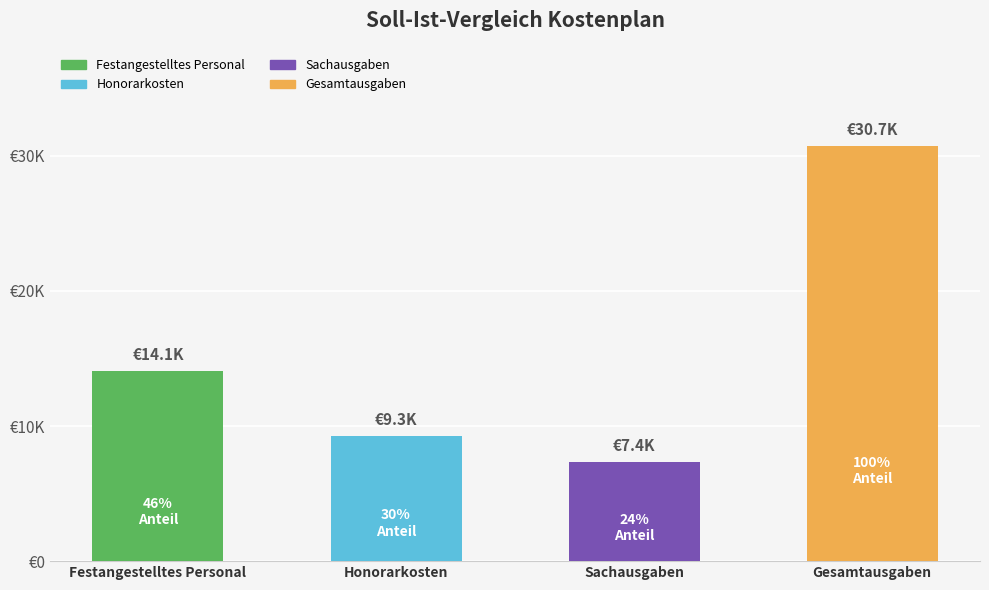

Are the bars horizontal?

No